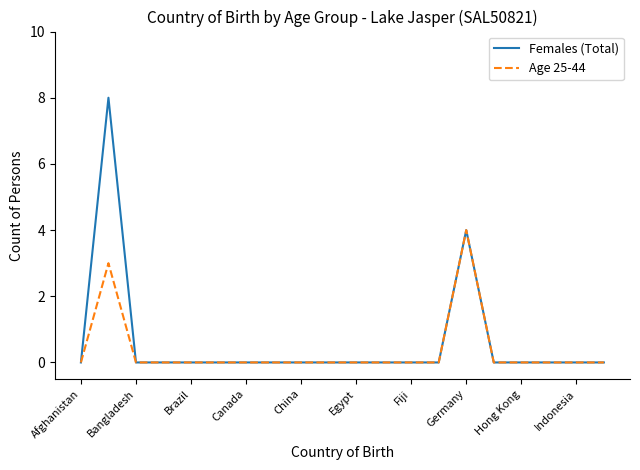

What is the maximum value shown in the chart?

8